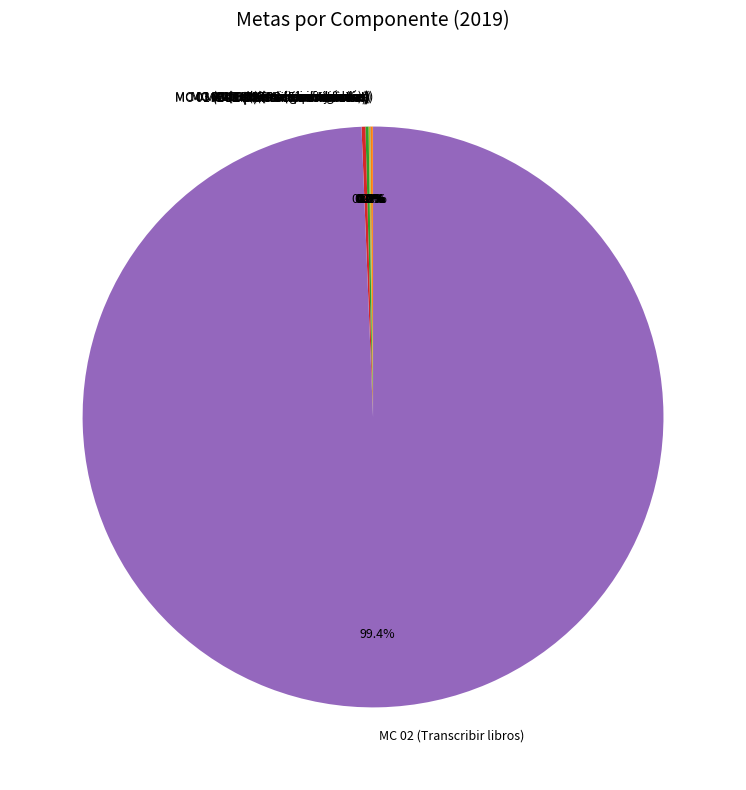

What is the largest slice in the pie chart?

MC 02 (Transcribir libros)